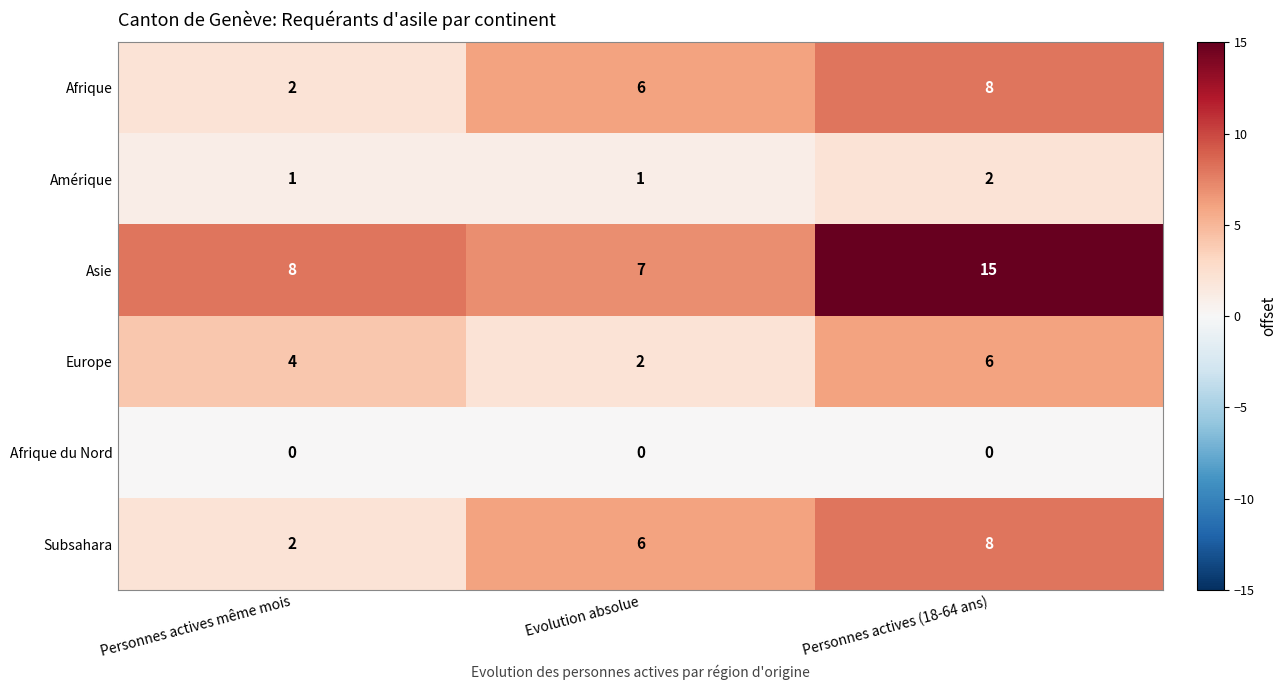

What is the sum of all Europe values?

12